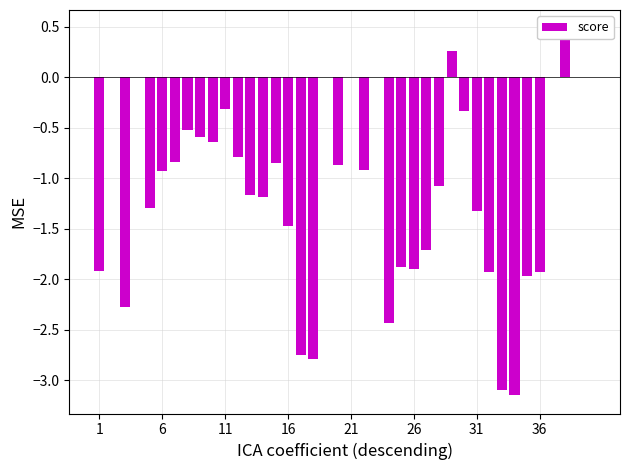

What is the difference between the maximum and minimum values?

3.6